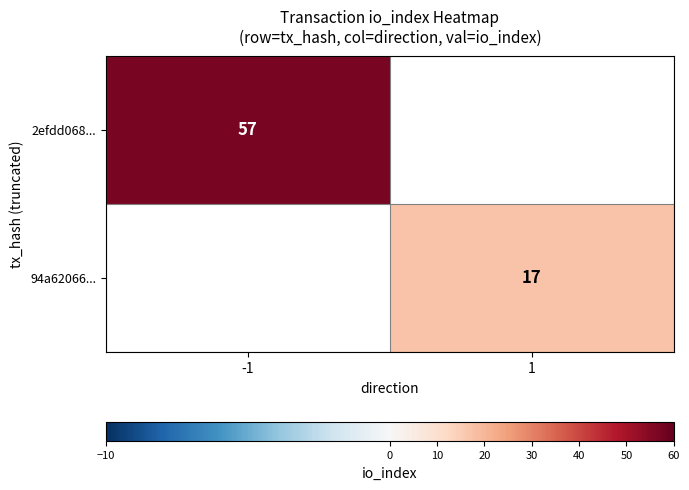

True or false: 2efdd068... has a value of 77 at -1.

False